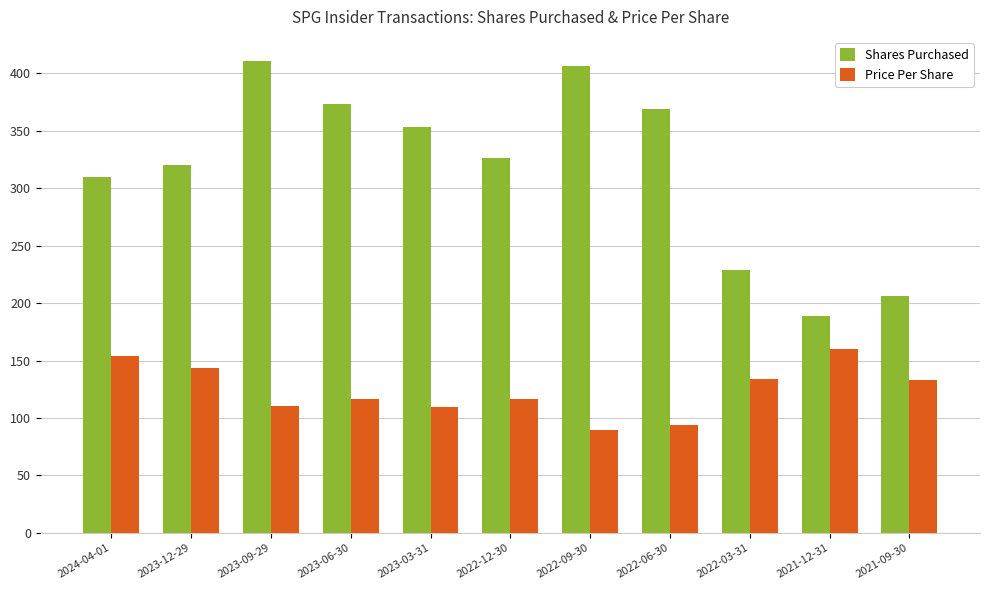

How many bars are there in total?

22